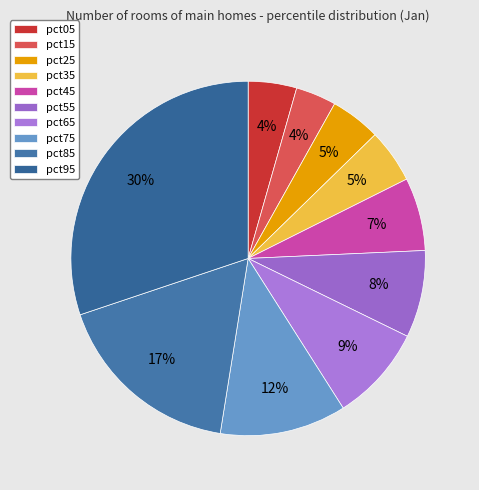

To the nearest percent, what is the combined percentage of pct75 and pct05?

16%